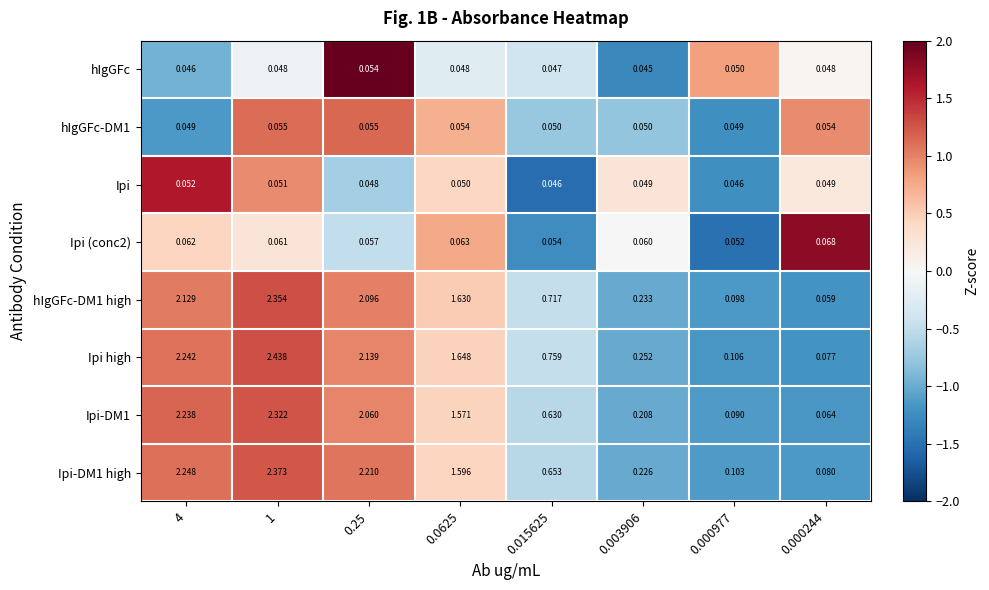

Is the value of Ipi-DM1 high at 0.000244 greater than the value of Ipi high at 0.000244?

Yes